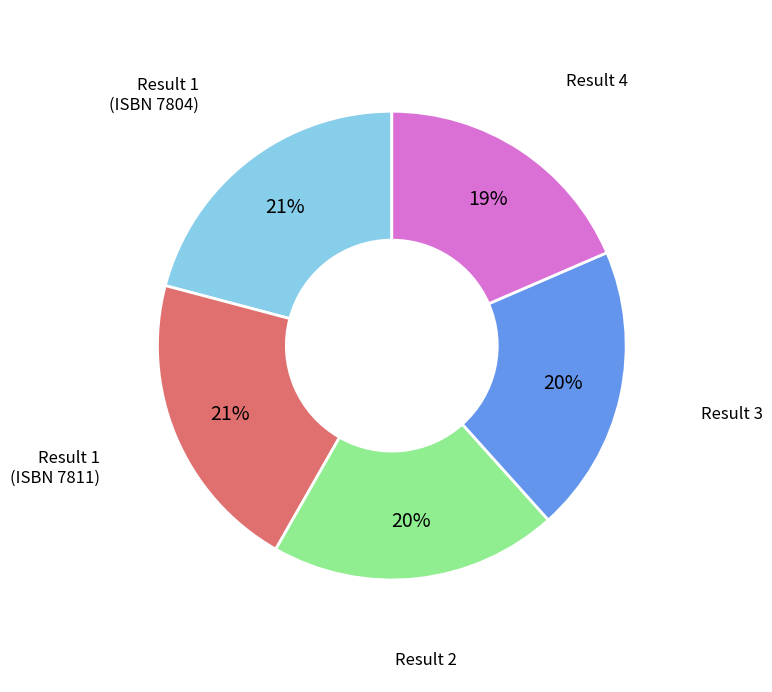

Is there a majority slice in this chart?

No